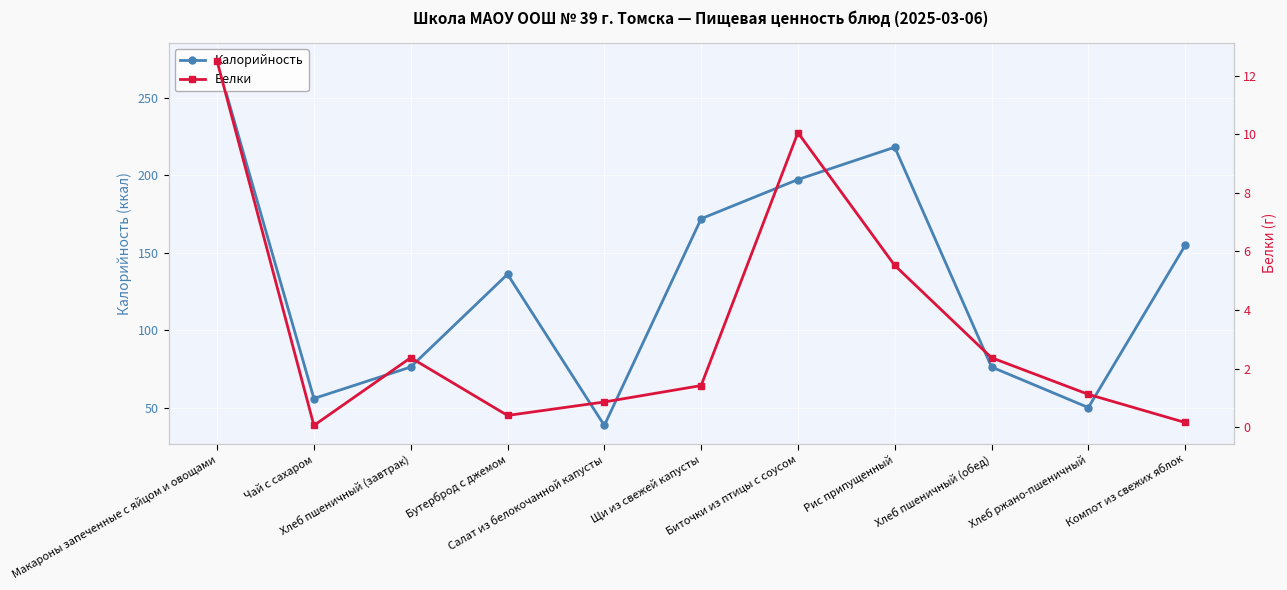

What value does the Белки series have at Салат из белокочанной капусты?

0.9